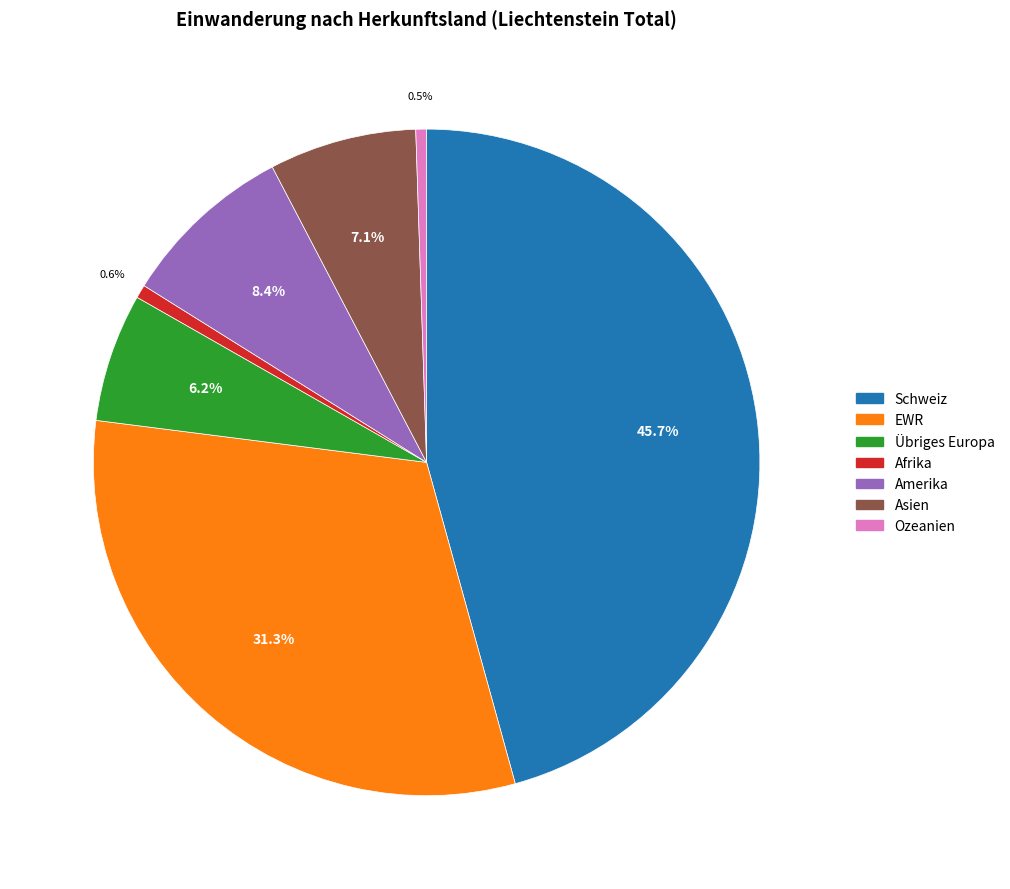

The Schweiz slice represents 55% of the pie. True or false?

False